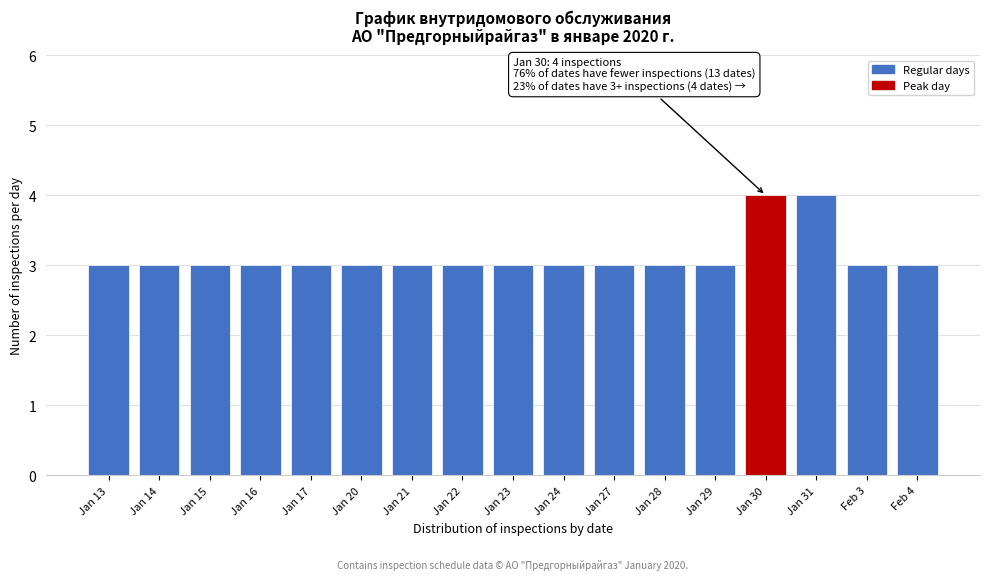

Reading right to left, transcribe all the data shown in this chart.

3	3	4	4	3	3	3	3	3	3	3	3	3	3	3	3	3